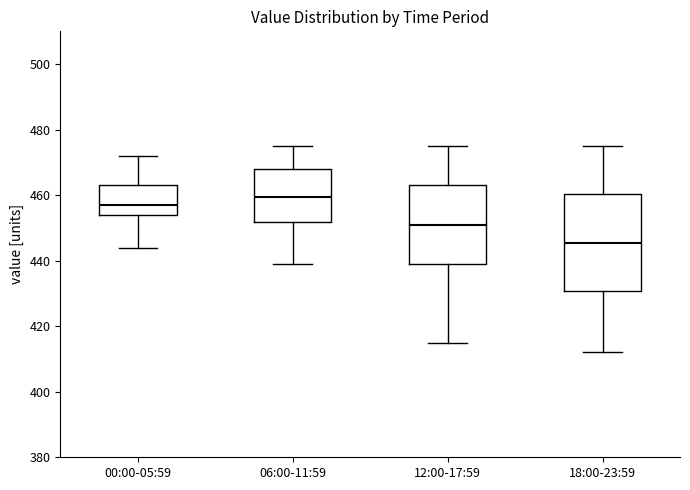

Which box is the tallest, from its lower edge to its upper edge?

18:00-23:59